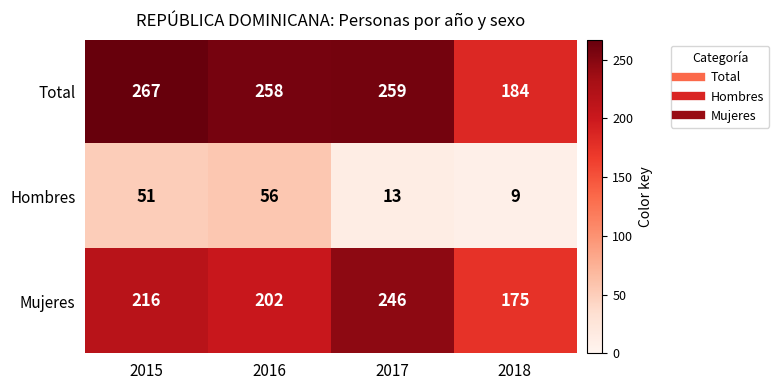

What is the approximate value of Hombres at 2017, to the nearest 5?

15